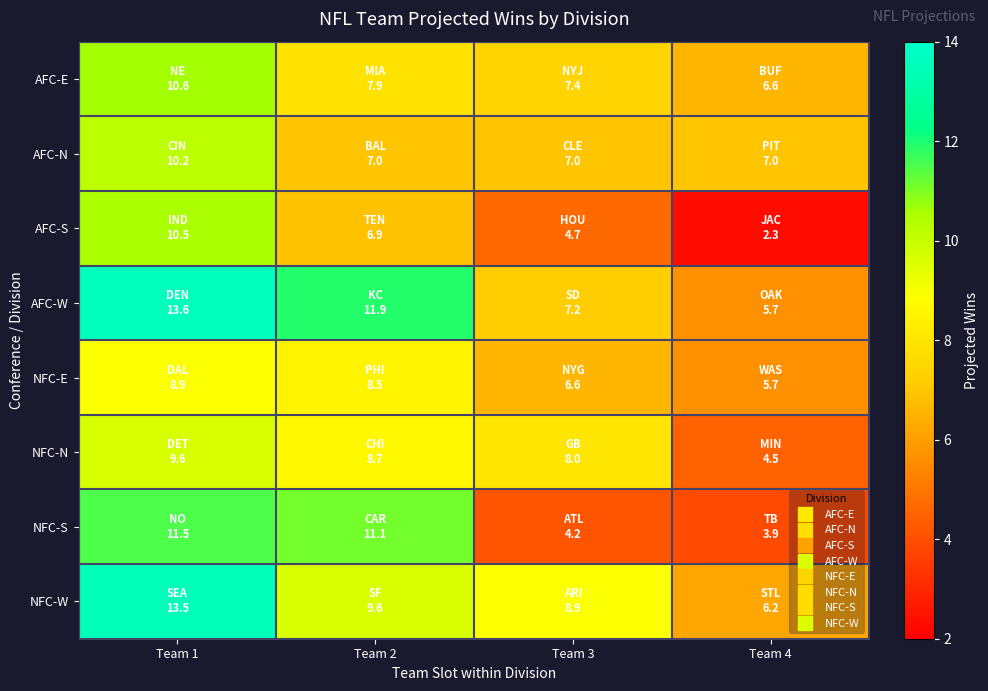

Rank the series by their maximum value, from lowest to highest.

NFC-E, NFC-N, AFC-N, AFC-S, AFC-E, NFC-S, NFC-W, AFC-W